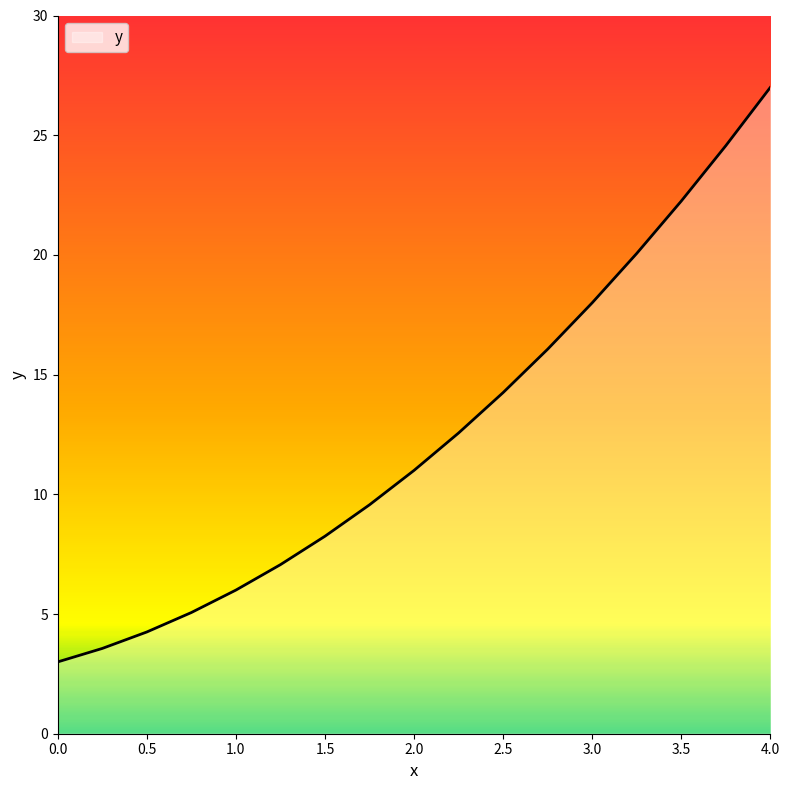

What is the minimum value shown in the chart?

3.0